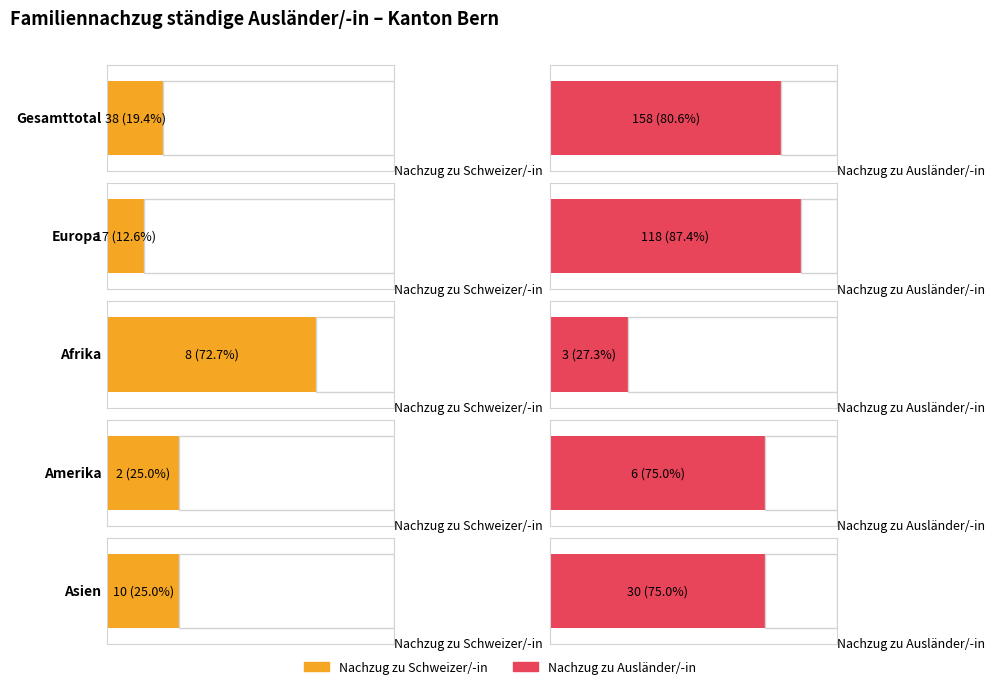

What is the label of the 3rd bar from the right?

7